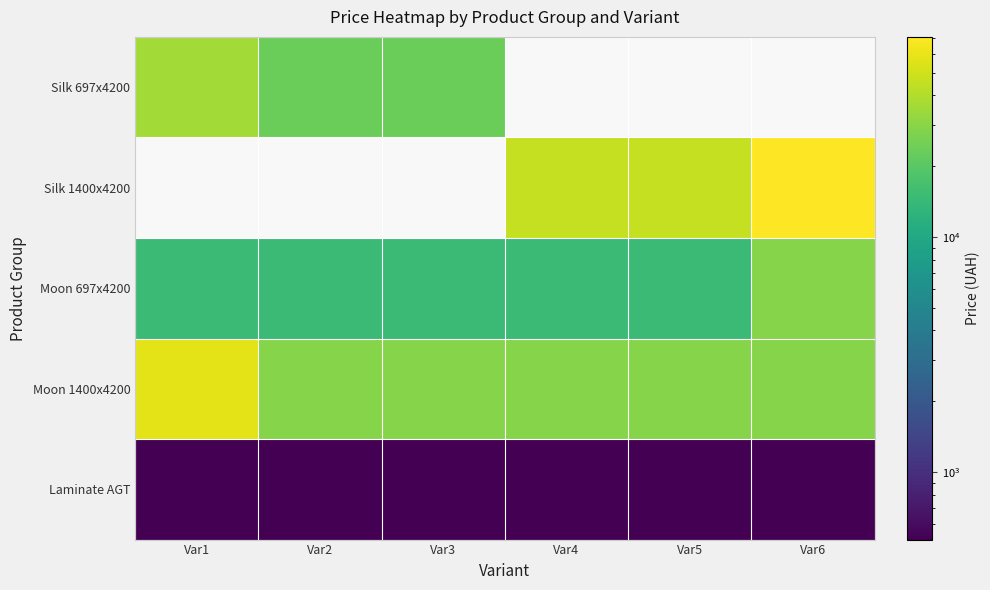

Which label corresponds to the largest value in the chart?

Var6